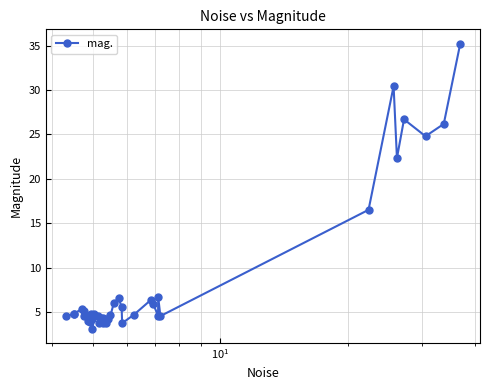

What is the sum of all values?

336.6